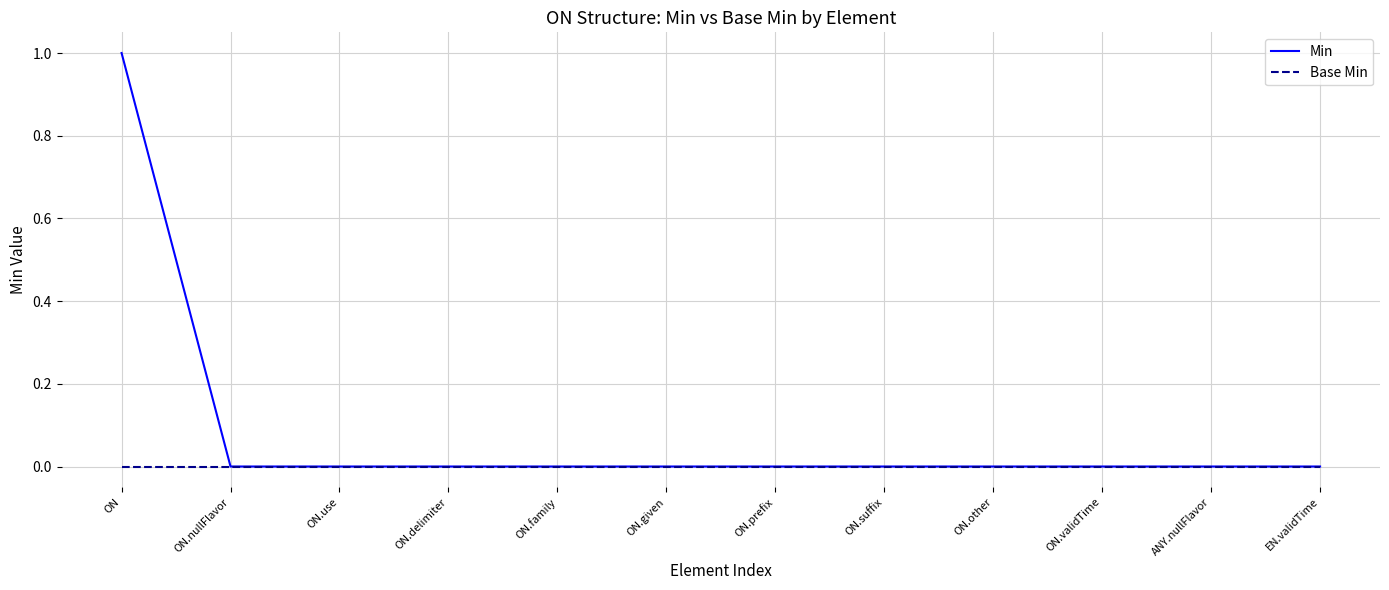

Is it true that Base Min equals 0 at ON.prefix?

True